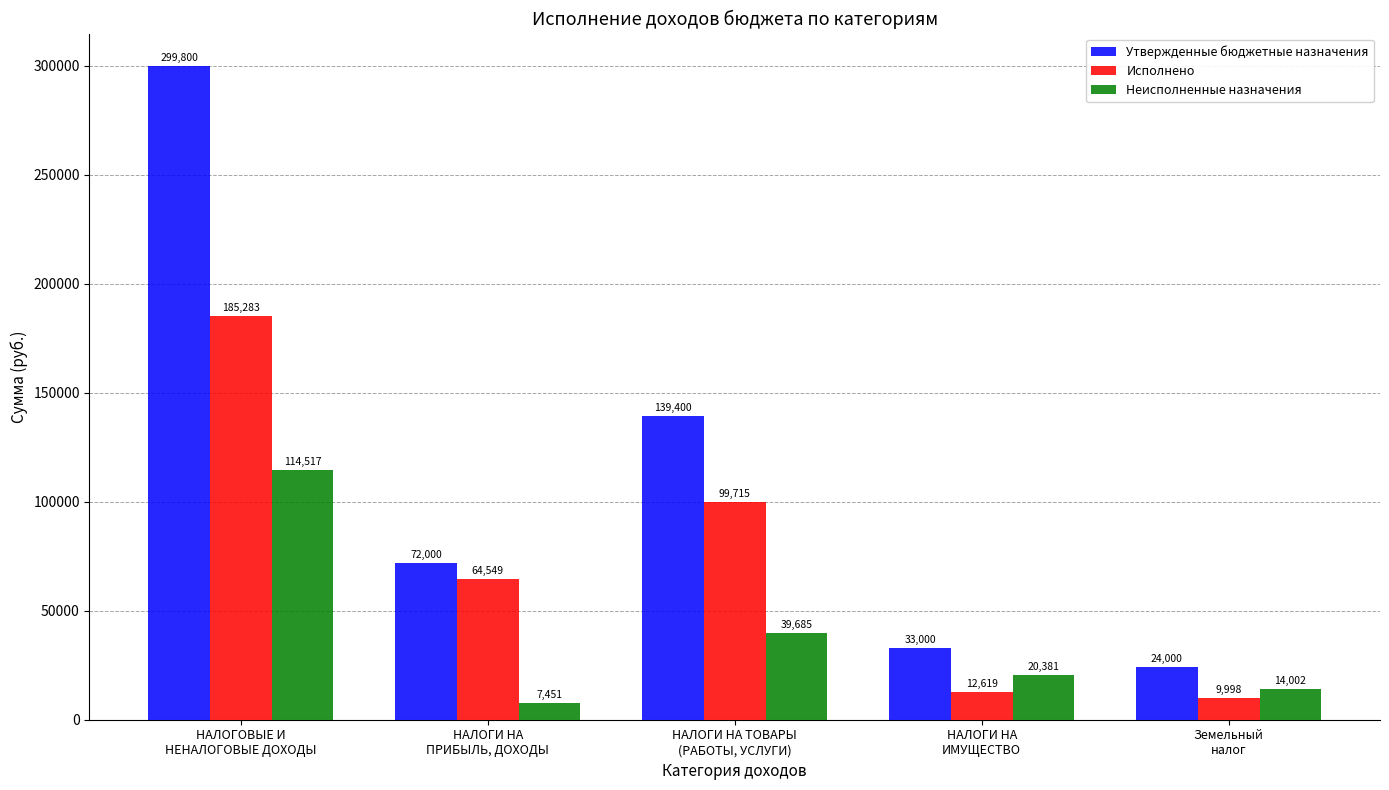

The Неисполненные назначения series shows 114517.4 at НАЛОГОВЫЕ И
НЕНАЛОГОВЫЕ ДОХОДЫ. True or false?

True